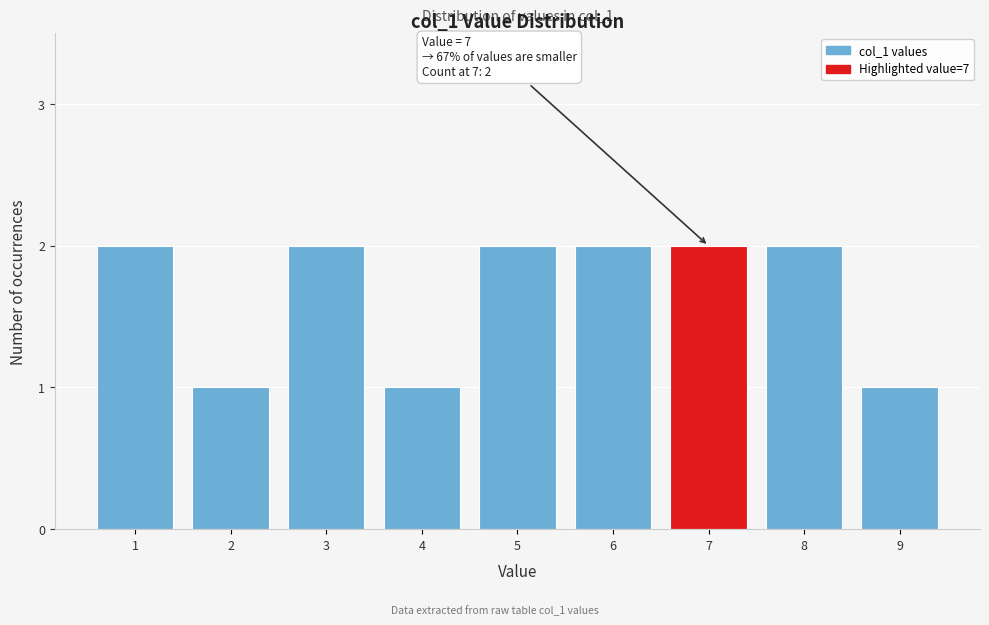

Reading left to right, list all the values displayed in this chart.

2	1	2	1	2	2	2	2	1